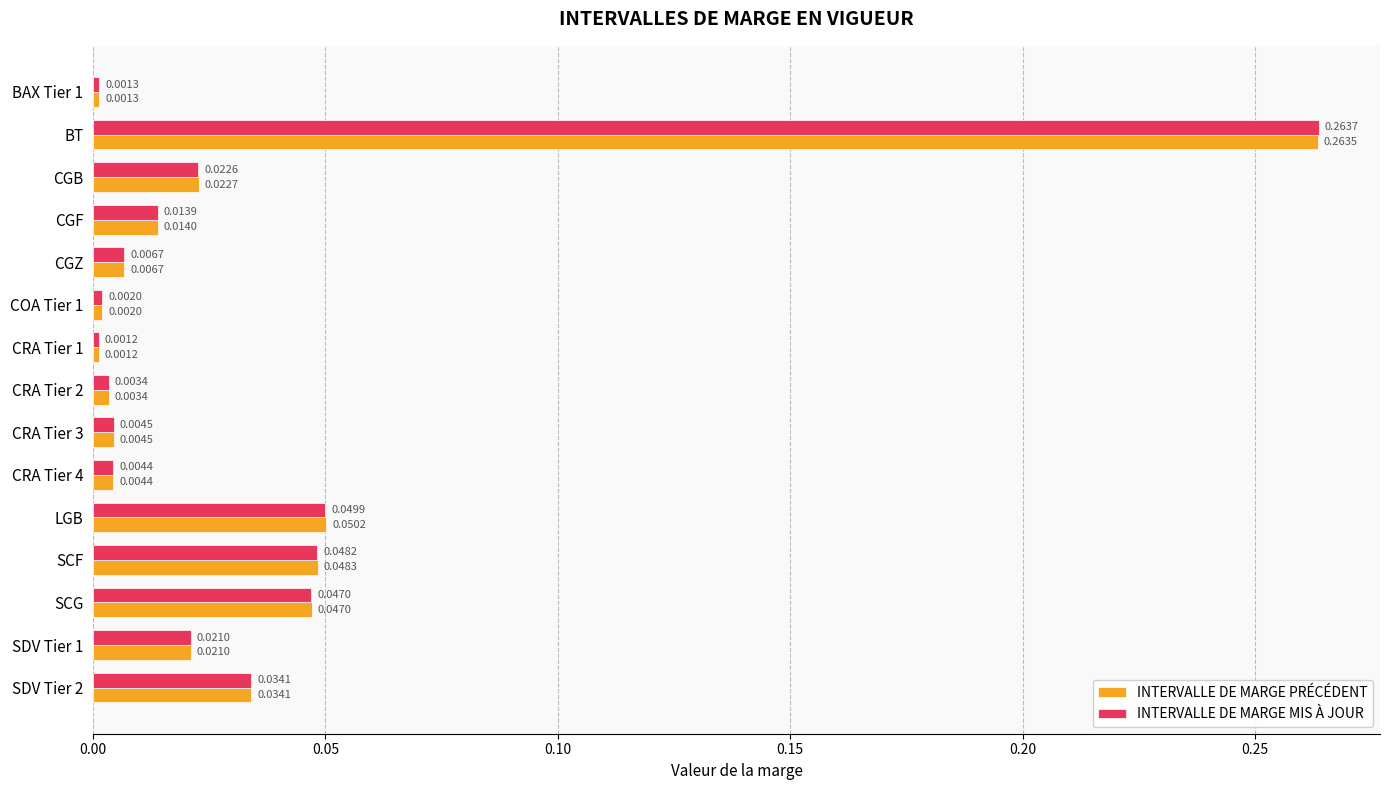

At which label is INTERVALLE DE MARGE PRÉCÉDENT closest to 0?

CRA Tier 1